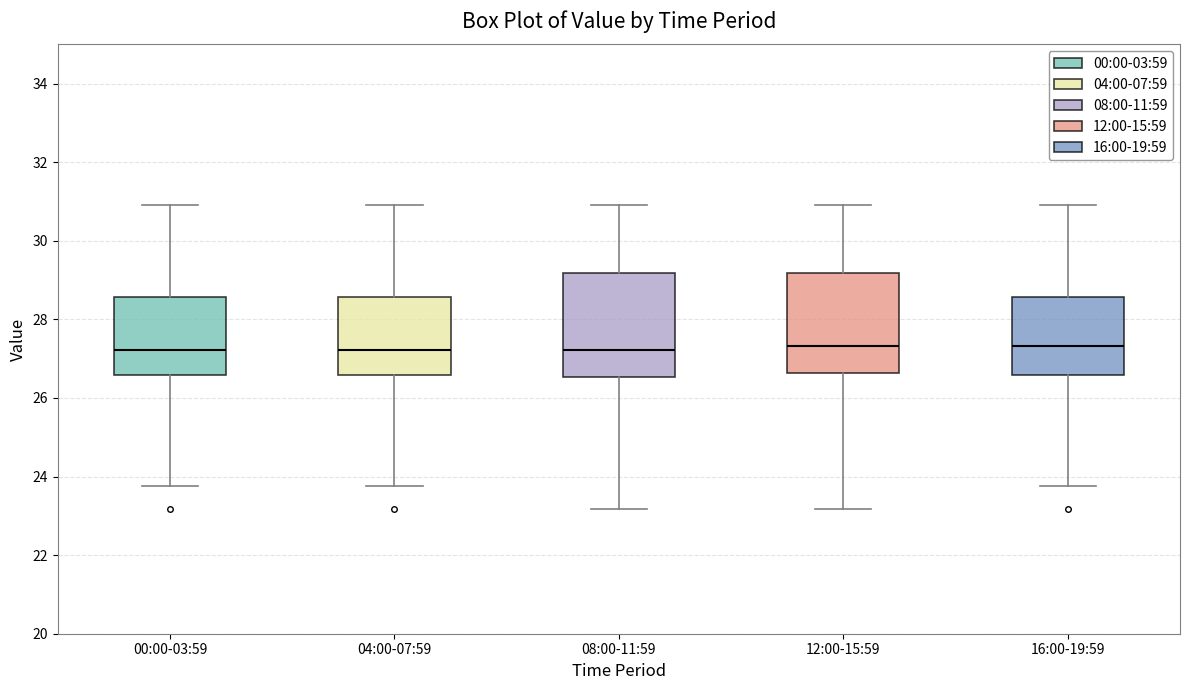

Reading left to right, read every box against the y-axis: the position of its median line, the range the box covers, and the ends of its whiskers. The values are not printed on the chart, so give them approximately, as read against the axis.

00:00-03:59: median 27.2, box 26.6 to 28.6, whiskers 23.8 to 31.0
04:00-07:59: median 27.2, box 26.6 to 28.6, whiskers 23.8 to 31.0
08:00-11:59: median 27.2, box 26.6 to 29.2, whiskers 23.2 to 31.0
12:00-15:59: median 27.4, box 26.6 to 29.2, whiskers 23.2 to 31.0
16:00-19:59: median 27.4, box 26.6 to 28.6, whiskers 23.8 to 31.0